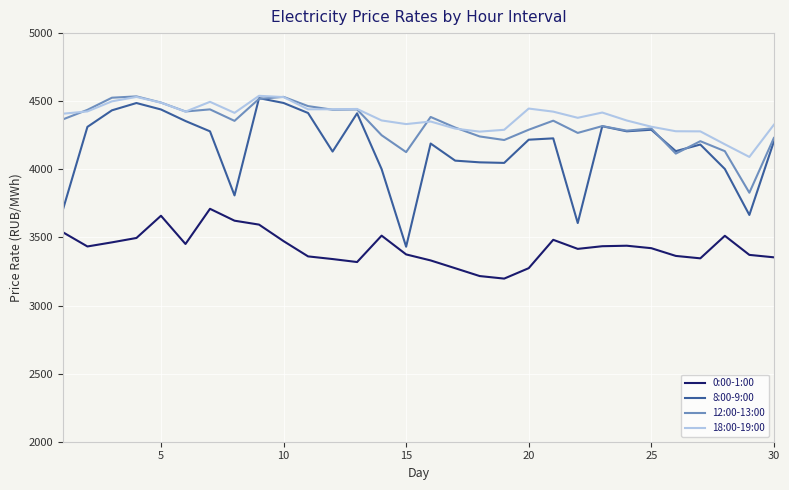

True or false: 0:00-1:00 and 18:00-19:00 cross at least once.

False